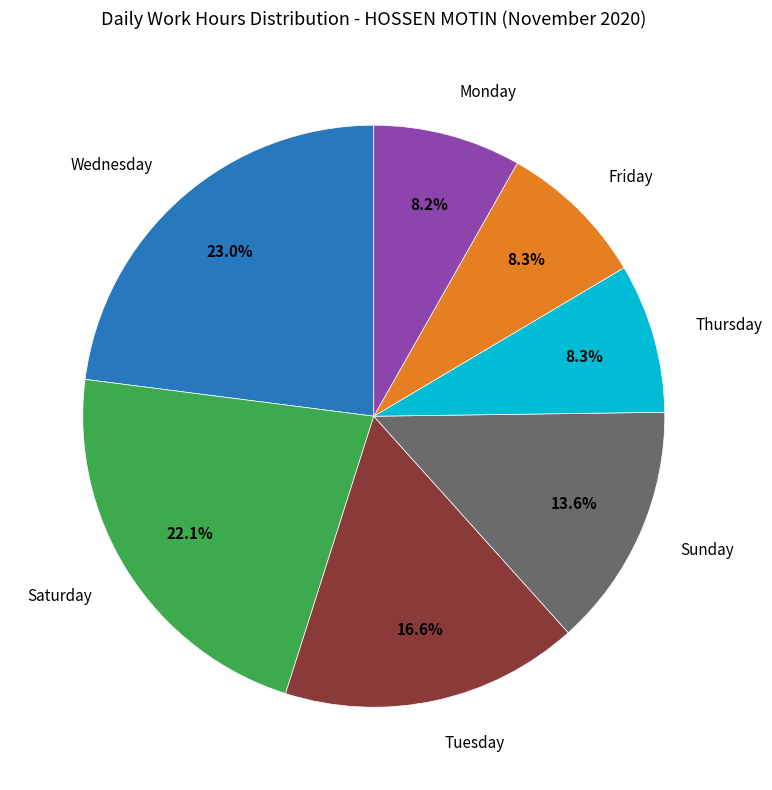

Does any single category account for the majority?

No